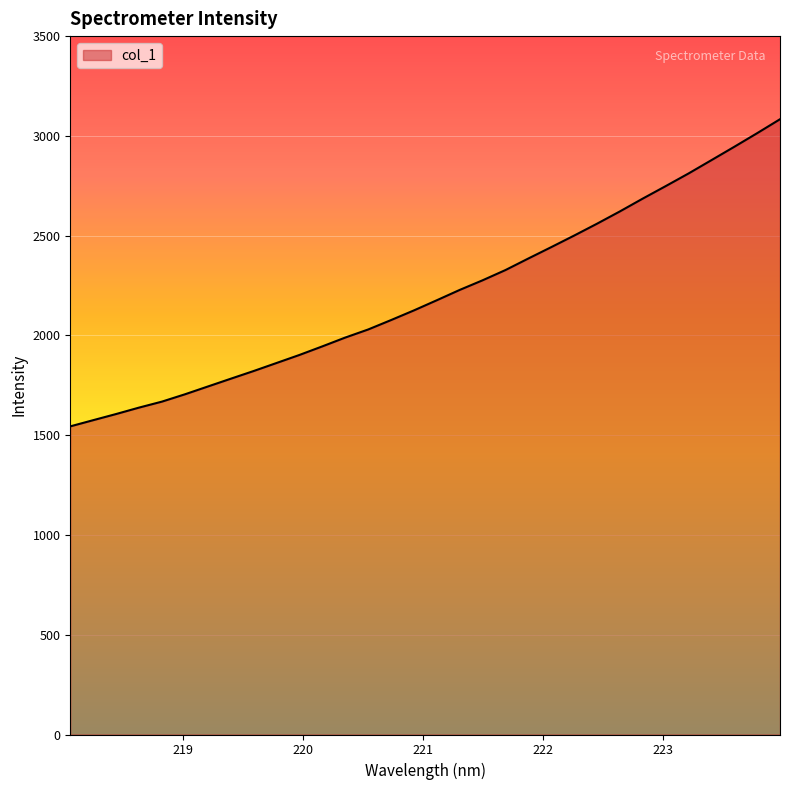

True or false: the data has more than 1 interior local peaks.

False